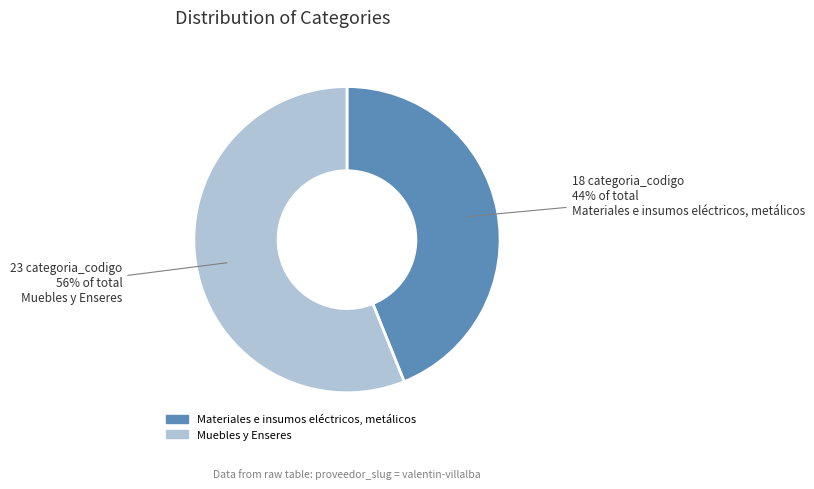

Approximately how many times larger is the value at Muebles y Enseres compared to Materiales e insumos eléctricos, metálicos?

1.3